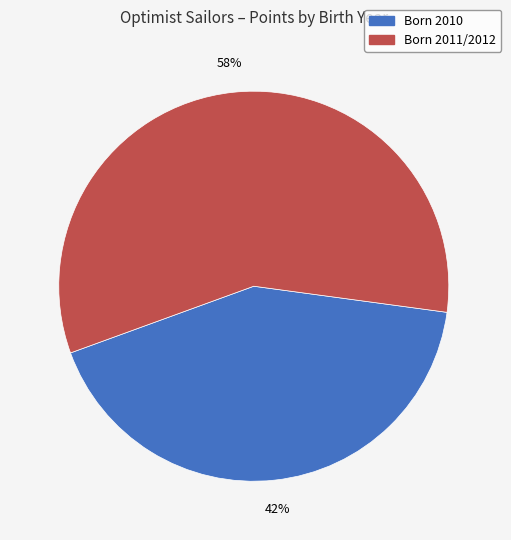

Does any single category account for the majority?

Yes